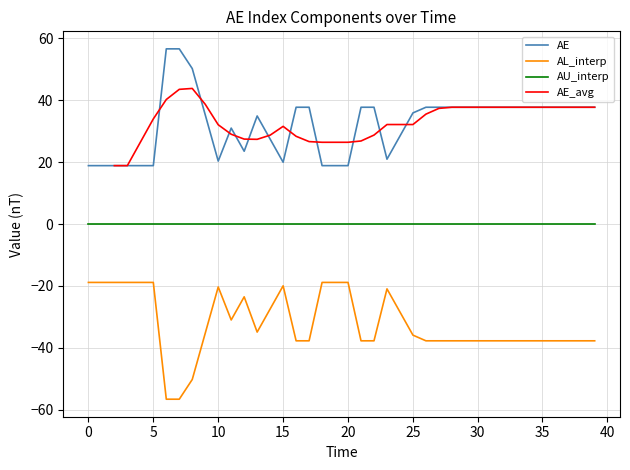

How many data points in AE are above 37?

21